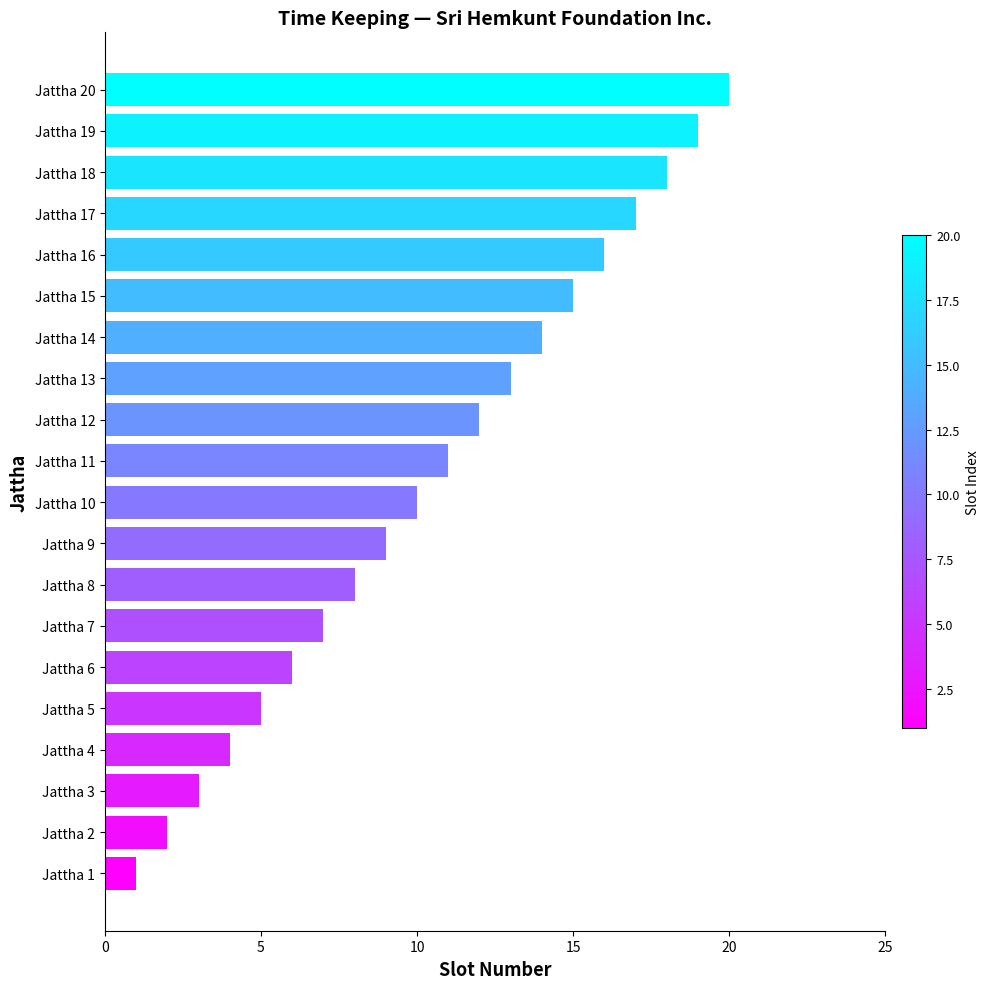

Rank the categories by value from highest to lowest.

Jattha 20, Jattha 19, Jattha 18, Jattha 17, Jattha 16, Jattha 15, Jattha 14, Jattha 13, Jattha 12, Jattha 11, Jattha 10, Jattha 9, Jattha 8, Jattha 7, Jattha 6, Jattha 5, Jattha 4, Jattha 3, Jattha 2, Jattha 1